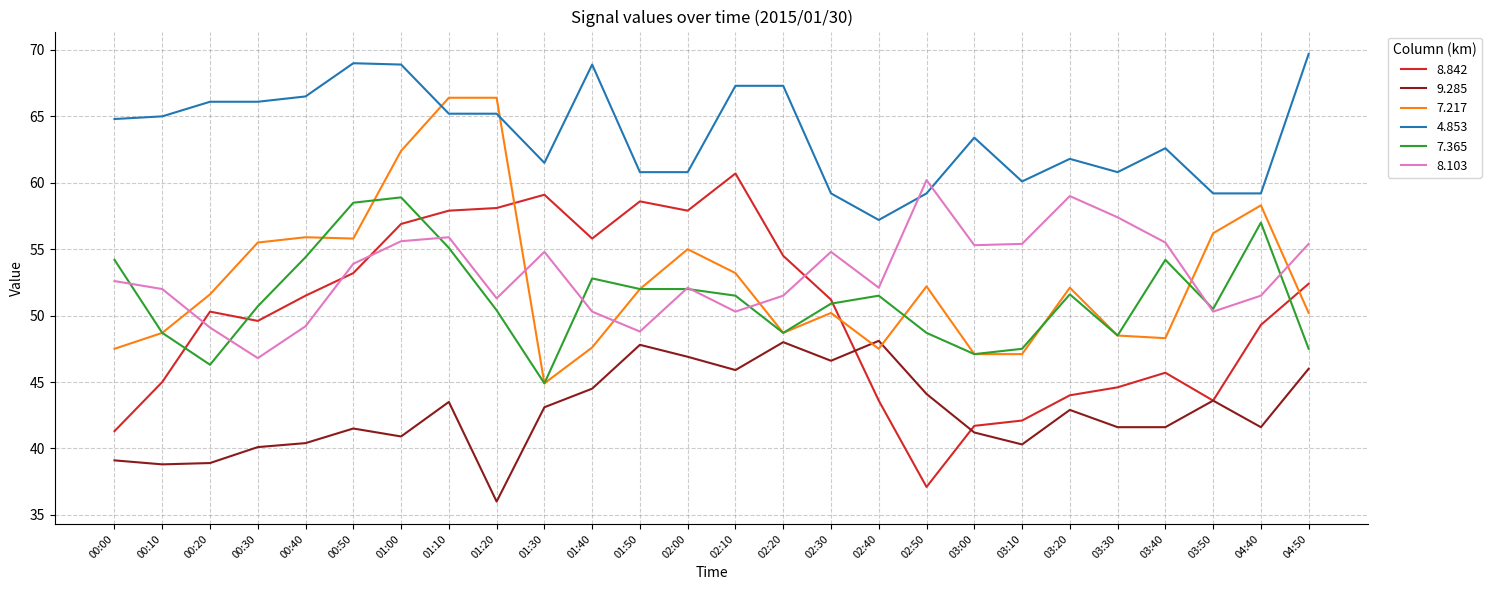

Rank the series by their maximum value, from highest to lowest.

4.853, 7.217, 8.842, 8.103, 7.365, 9.285